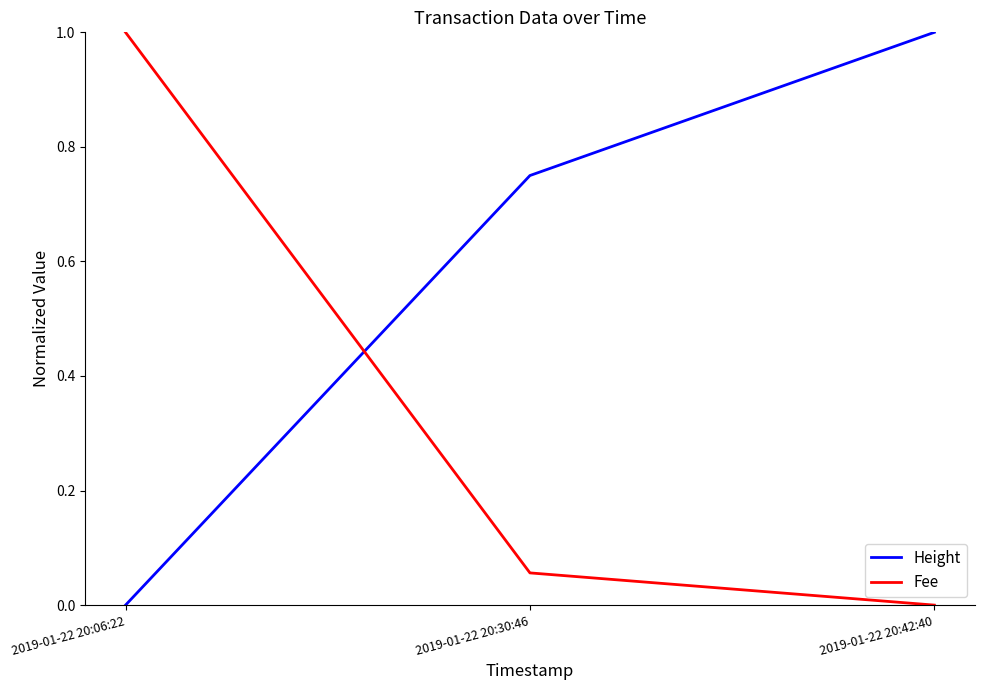

Is this an area chart (filled region under the line)?

No